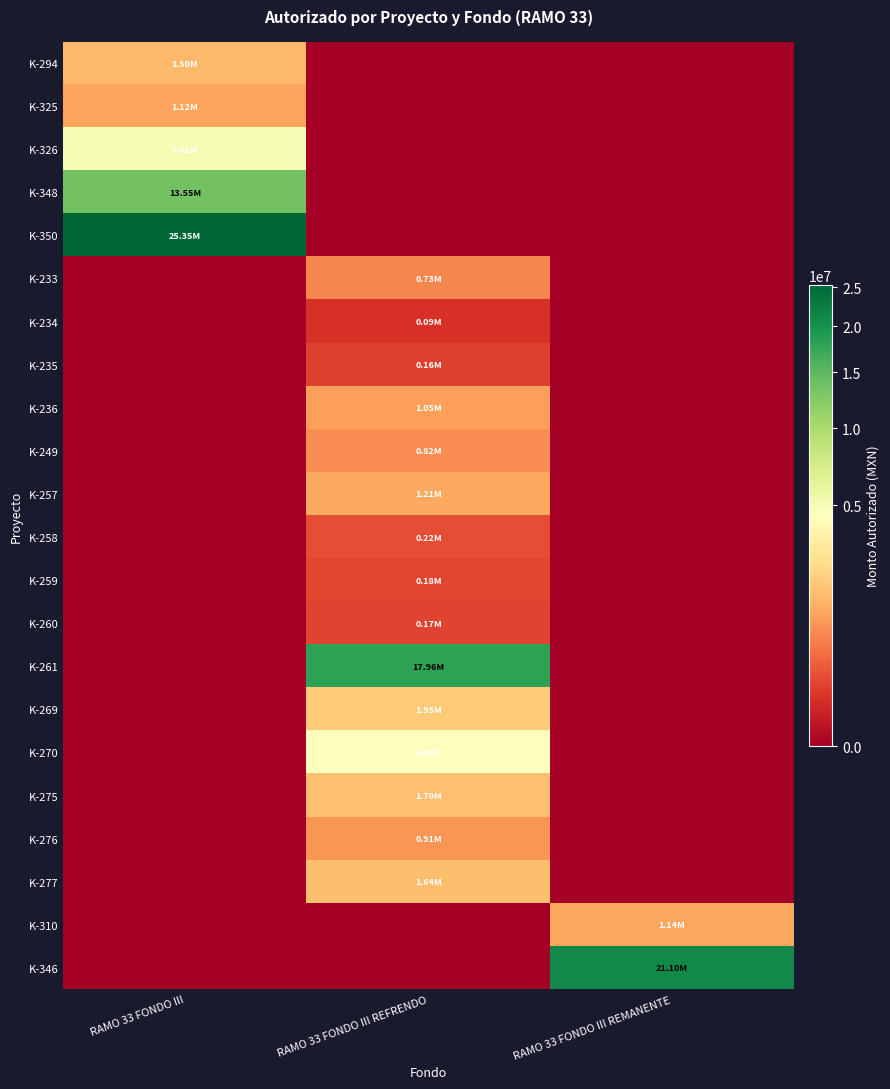

Between RAMO 33 FONDO III REFRENDO and RAMO 33 FONDO III, which is larger?

RAMO 33 FONDO III